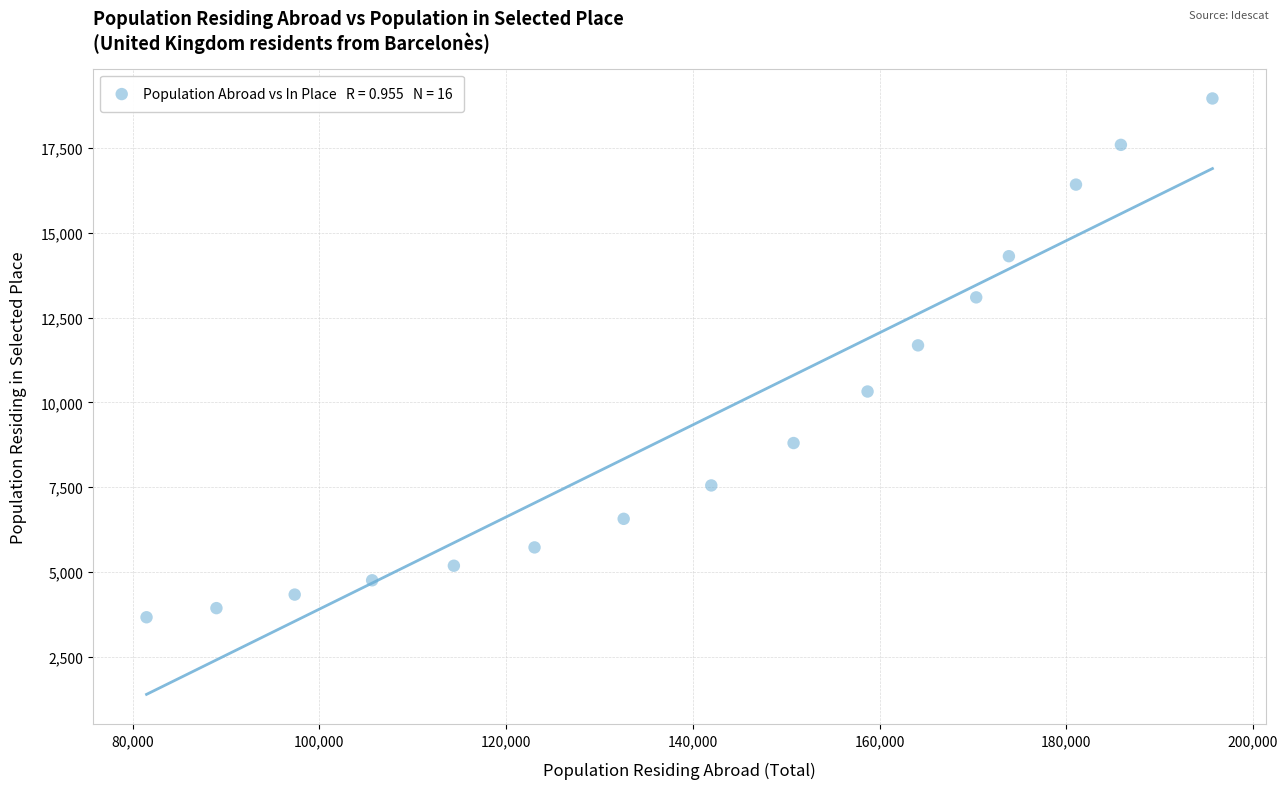

What is the range of Y values (max minus min)?

15285